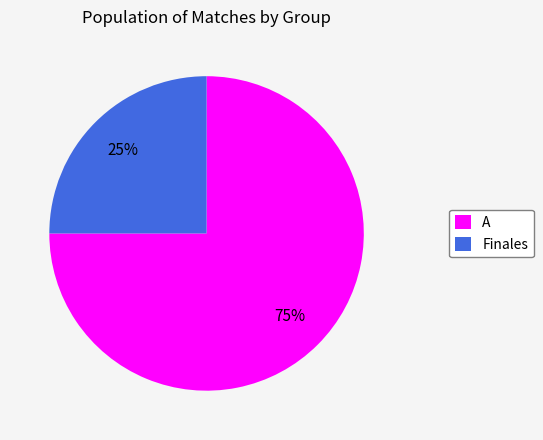

Is there a majority slice in this chart?

Yes